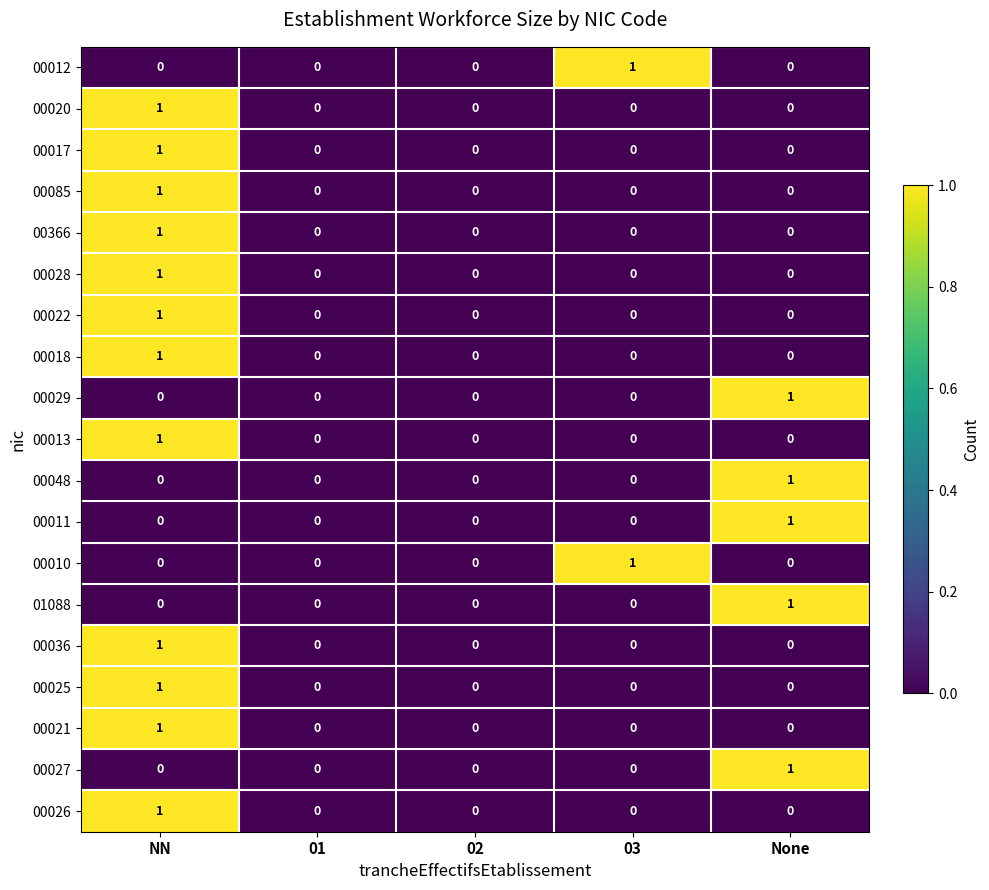

Count the 00027 values in the range 0 to 1.

5